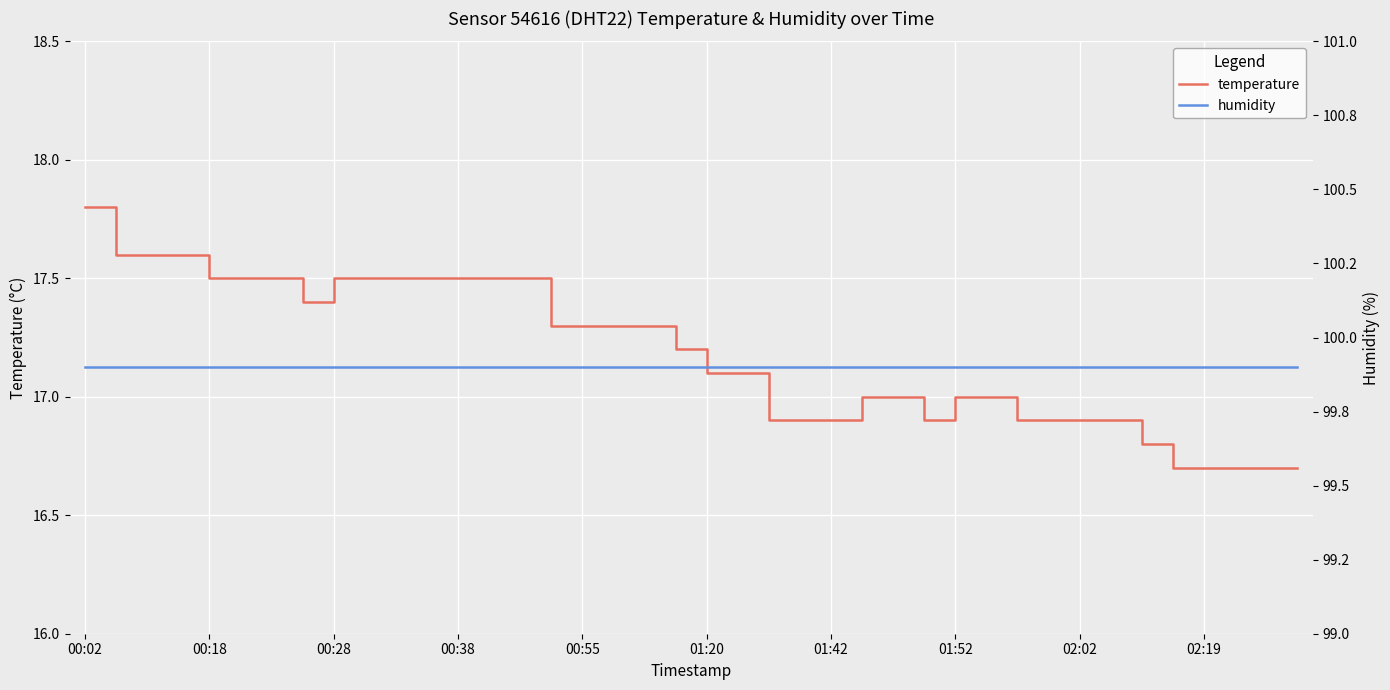

How many values in the temperature series are below 17?

14